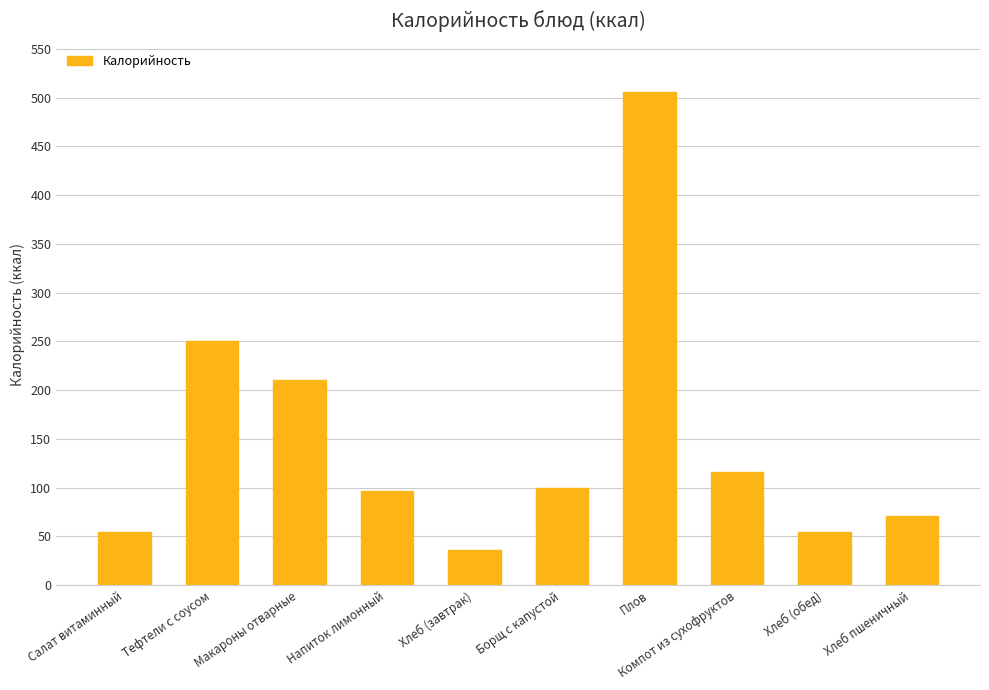

What is the average value?

149.5